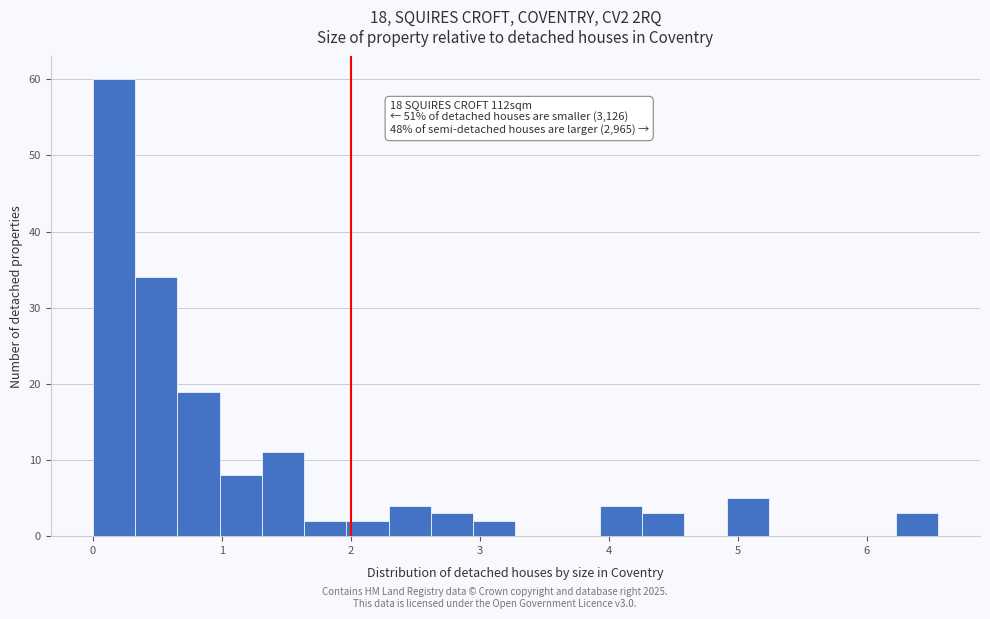

Around what value on the x-axis is the tallest bar? Give the approximate position of its centre, as read against the axis.

0.2